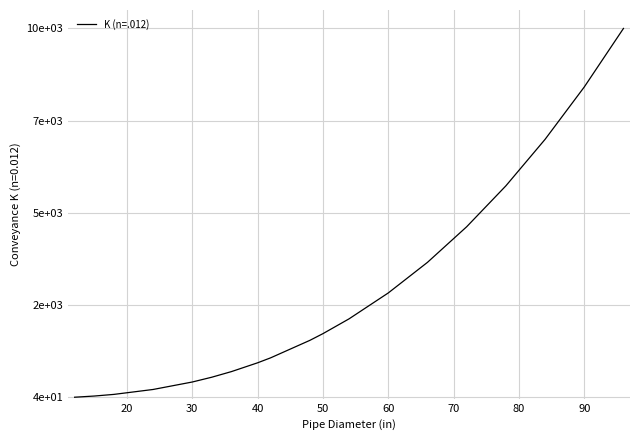

True or false: the data has more than 0 interior local peaks.

False